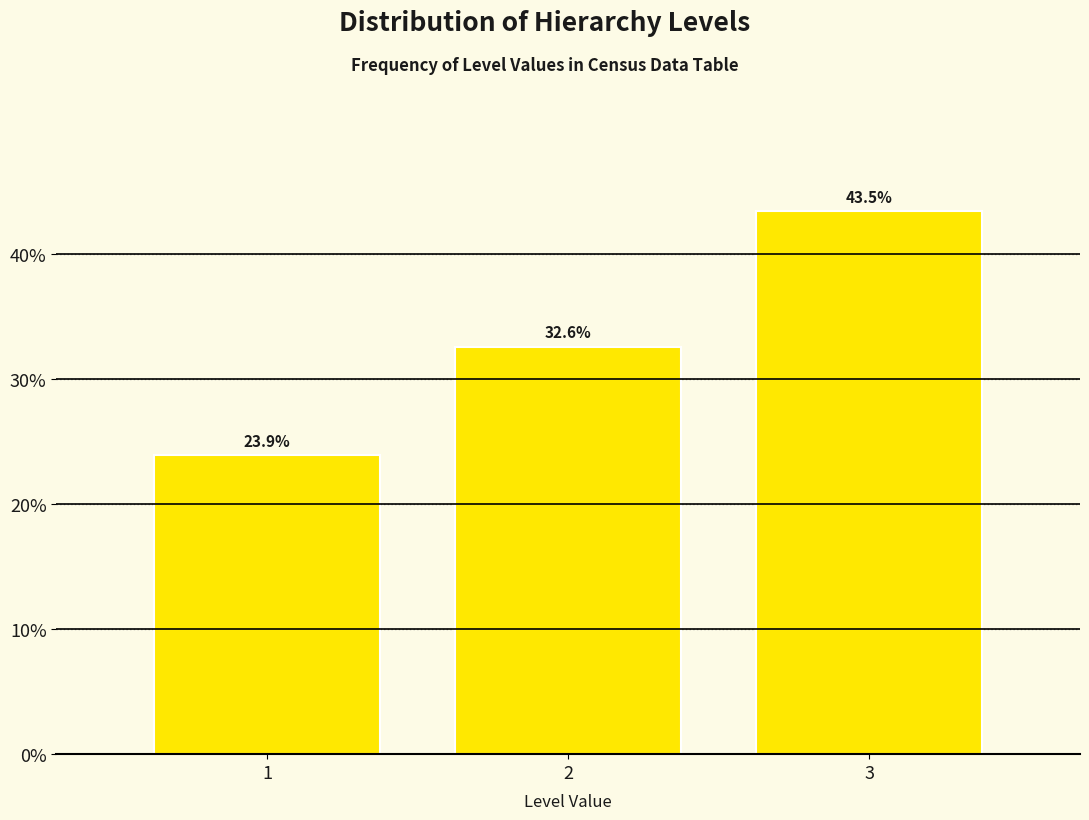

Reading left to right, what are all the values shown in this chart?

23.9	32.6	43.5